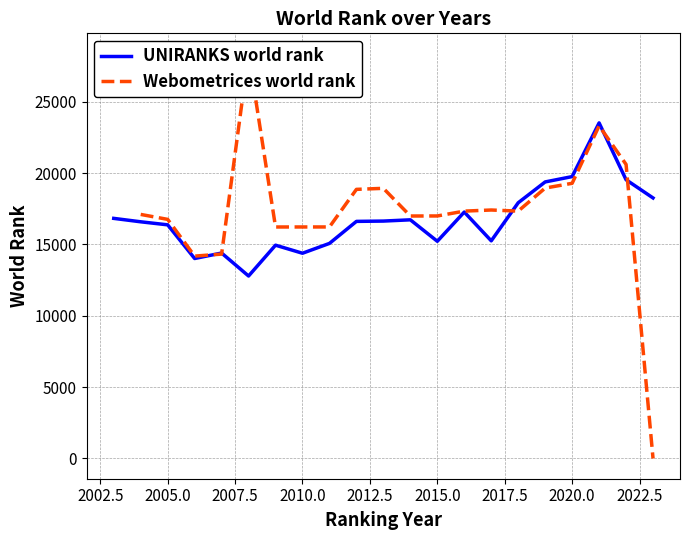

Where is the first local minimum?

2006